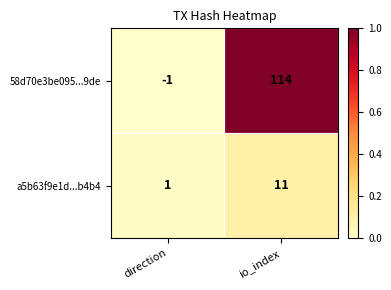

The value of 58d70e3be095...9de at direction is -1. True or false?

True